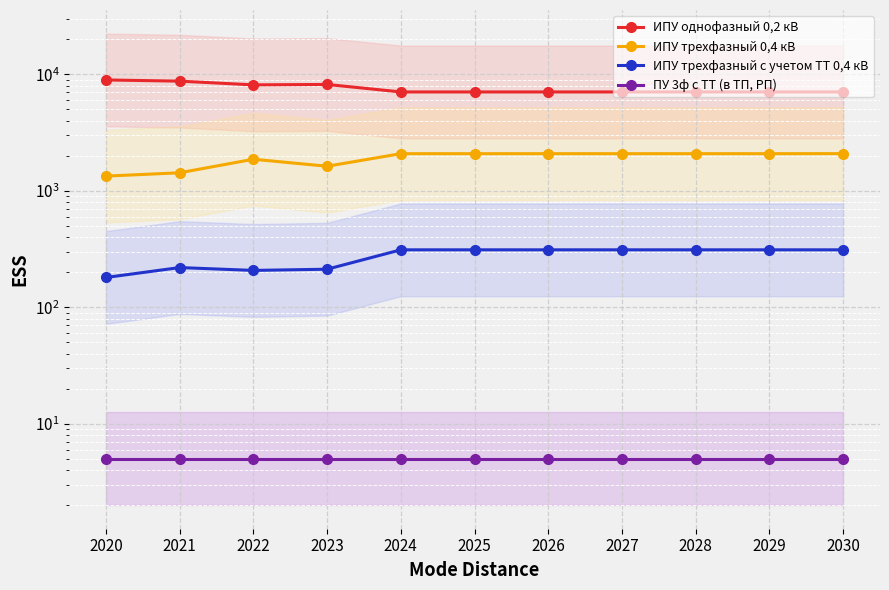

What is the average value of the ИПУ трехфазный с учетом ТТ 0,4 кВ series?

272